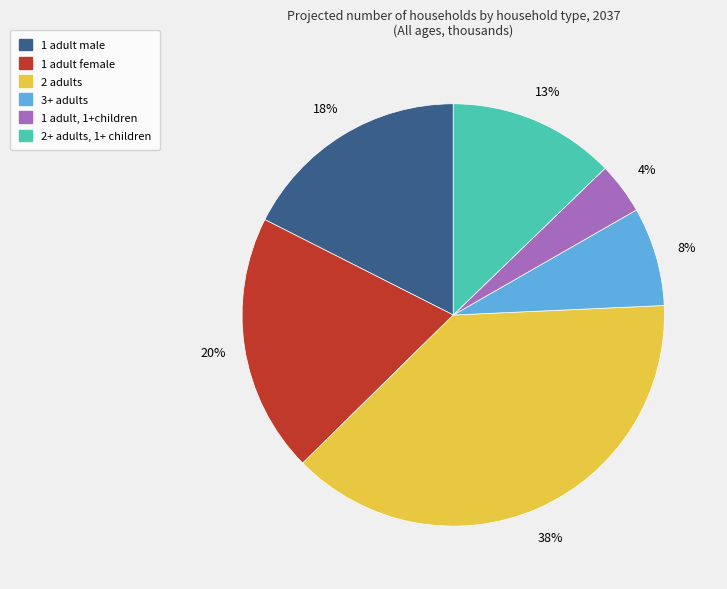

Combined, do 3+ adults and 1 adult, 1+children account for over 50%?

No